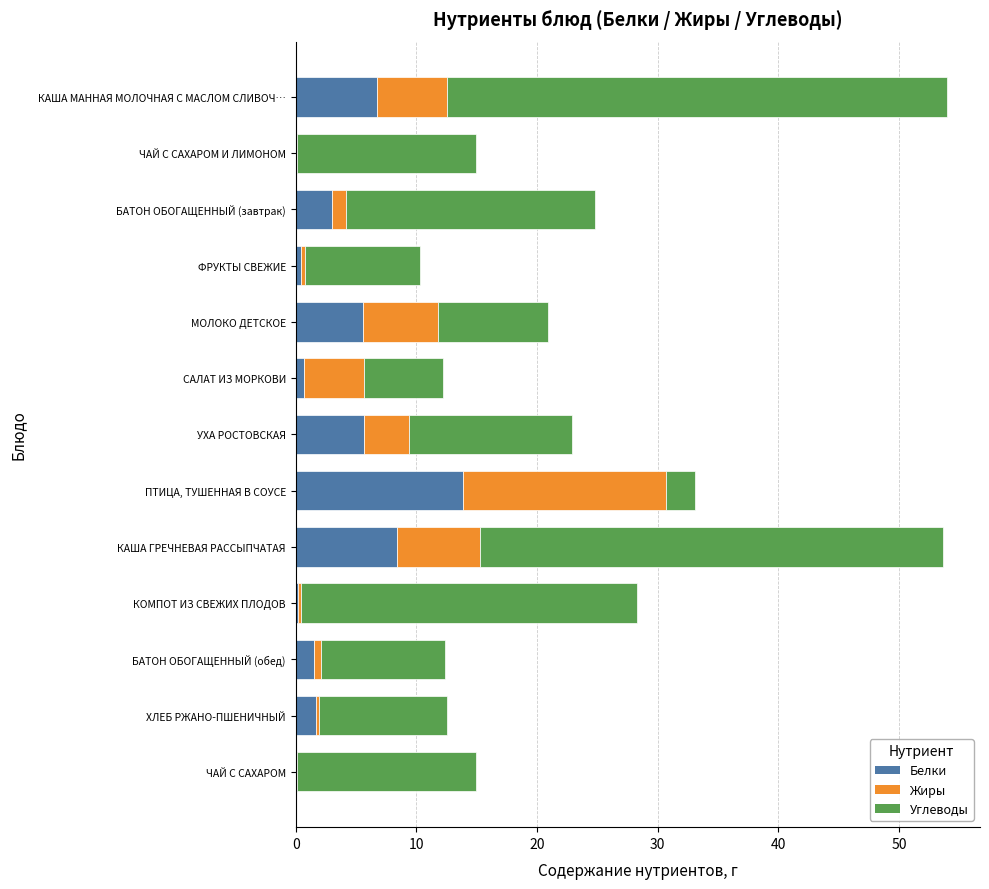

At which label does Белки reach its peak?

ПТИЦА, ТУШЕННАЯ В СОУСЕ